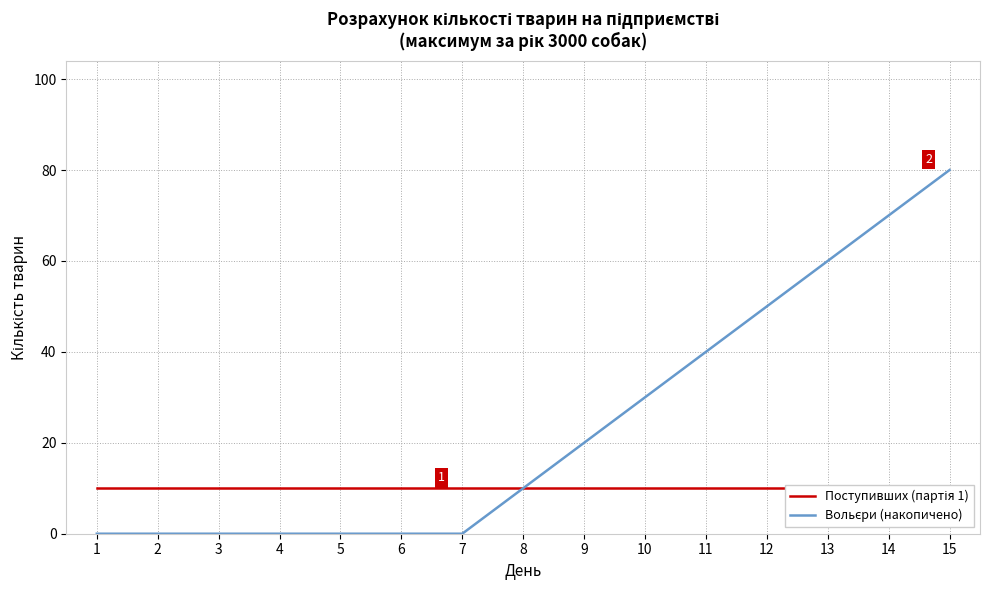

Is the value of Вольєри (накопичено) at 7 greater than the value of Поступивших (партія 1) at 4?

No